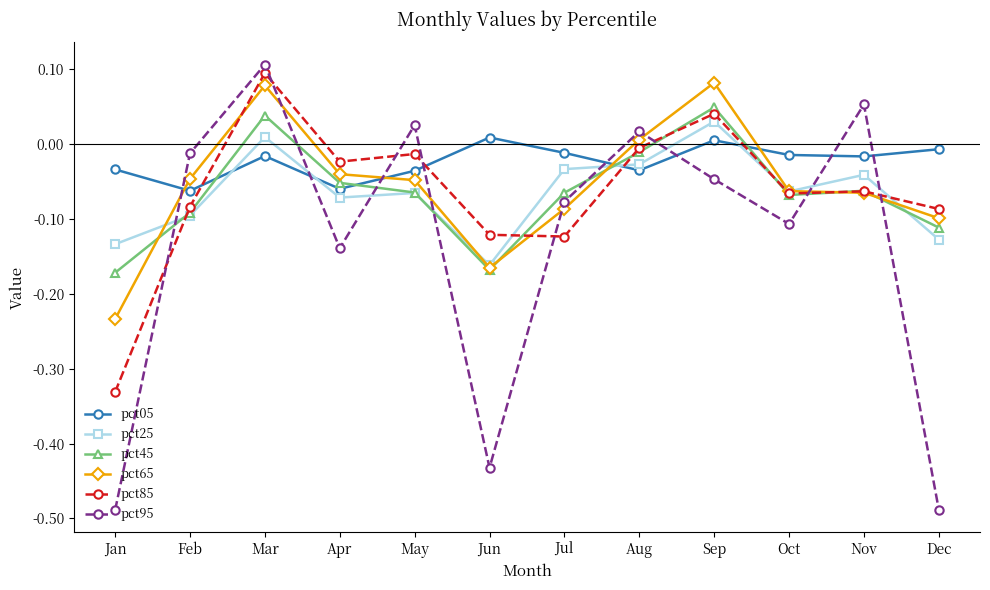

Where is the first local maximum for pct85?

Mar